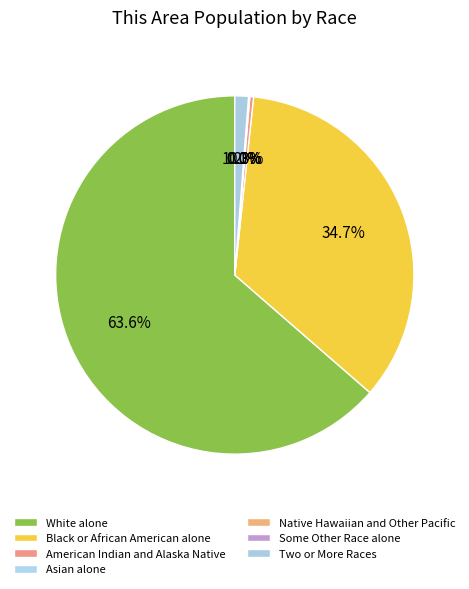

Which category accounts for the majority?

White alone